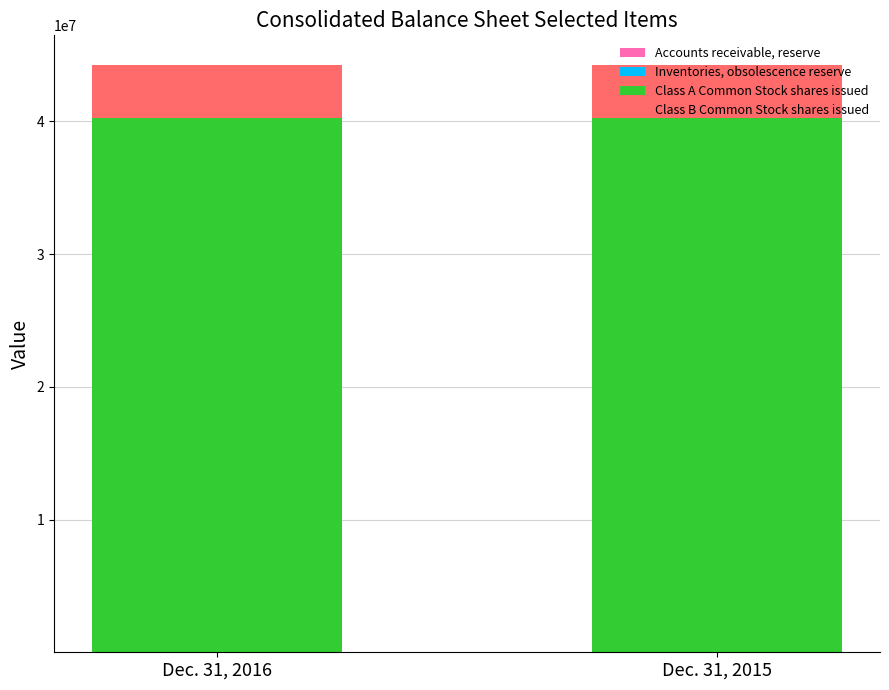

The Accounts receivable, reserve series shows 648 at Dec. 31, 2016. True or false?

False